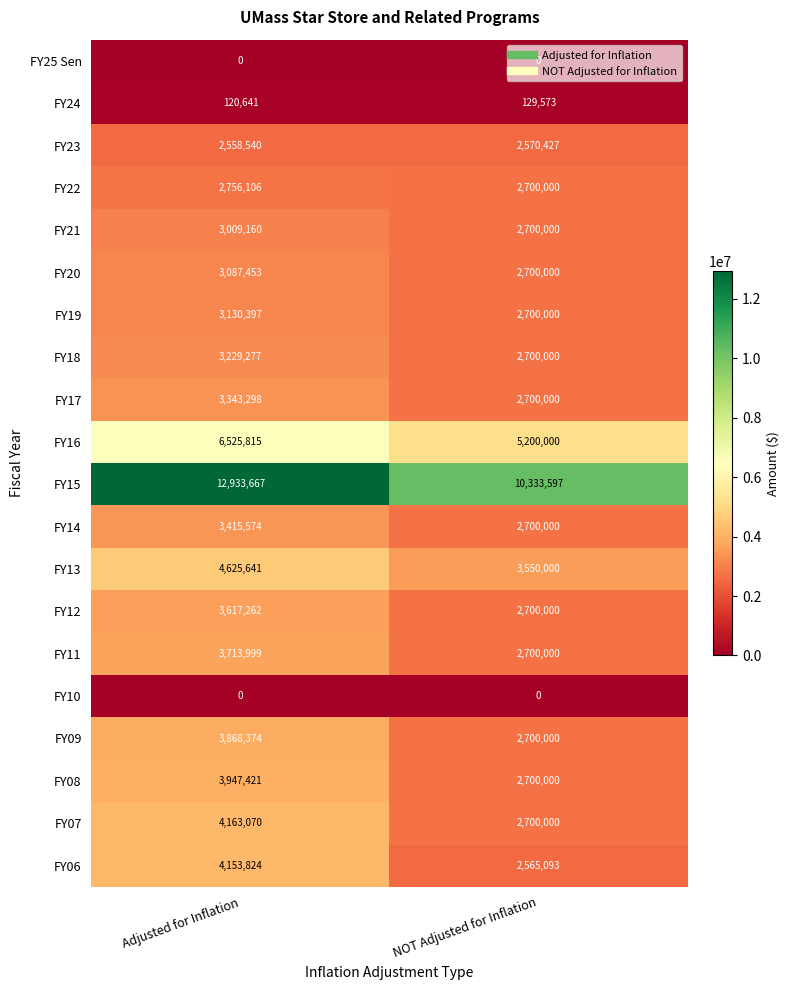

Which series has the largest range (max minus min)?

FY15